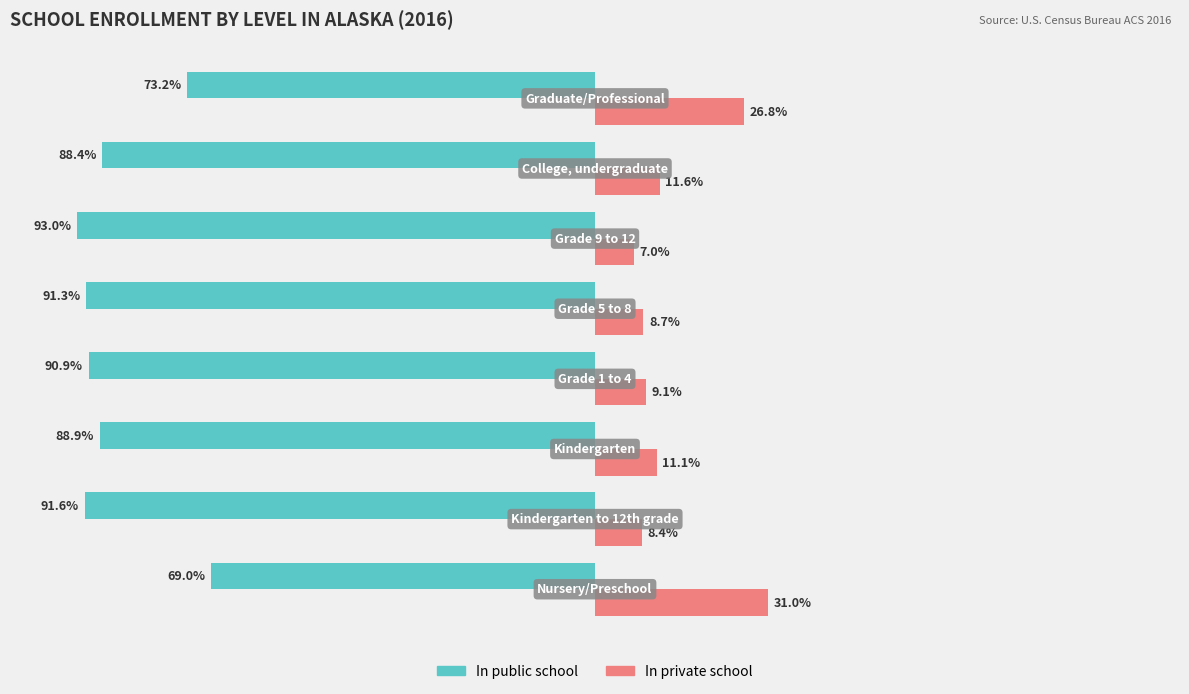

List the series in order of their overall mean, lowest first.

In public school, In private school